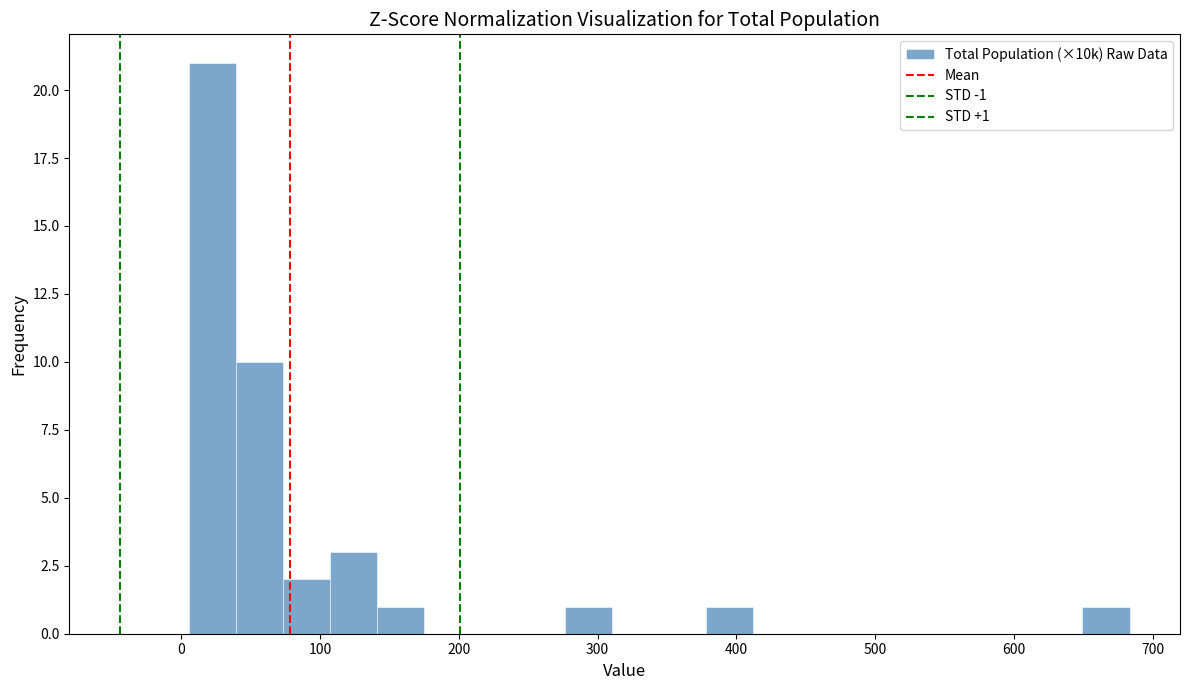

Around what value on the x-axis is the tallest bar? Give the approximate position of its centre, as read against the axis.

20